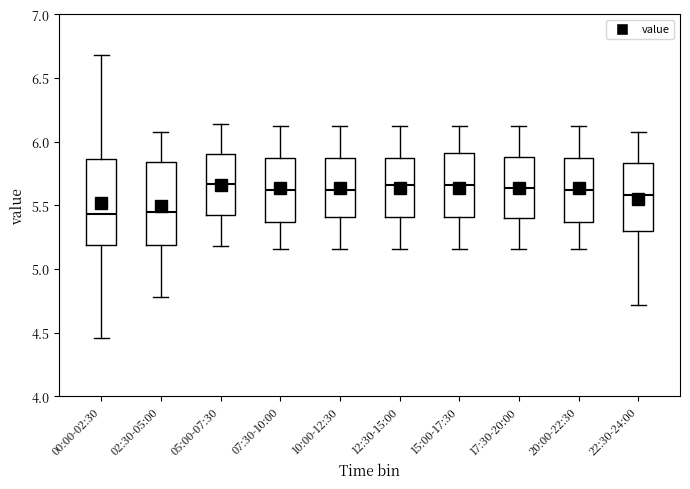

Reading left to right, read every box against the y-axis: the position of its median line, the range the box covers, and the ends of its whiskers. The values are not printed on the chart, so give them approximately, as read against the axis.

00:00-02:30: median 5.45, box 5.20 to 5.85, whiskers 4.45 to 6.70
02:30-05:00: median 5.45, box 5.20 to 5.85, whiskers 4.80 to 6.10
05:00-07:30: median 5.65, box 5.45 to 5.90, whiskers 5.20 to 6.15
07:30-10:00: median 5.60, box 5.35 to 5.85, whiskers 5.15 to 6.10
10:00-12:30: median 5.60, box 5.40 to 5.85, whiskers 5.15 to 6.10
12:30-15:00: median 5.65, box 5.40 to 5.85, whiskers 5.15 to 6.10
15:00-17:30: median 5.65, box 5.40 to 5.90, whiskers 5.15 to 6.10
17:30-20:00: median 5.65, box 5.40 to 5.90, whiskers 5.15 to 6.10
20:00-22:30: median 5.60, box 5.35 to 5.85, whiskers 5.15 to 6.10
22:30-24:00: median 5.60, box 5.30 to 5.85, whiskers 4.70 to 6.10